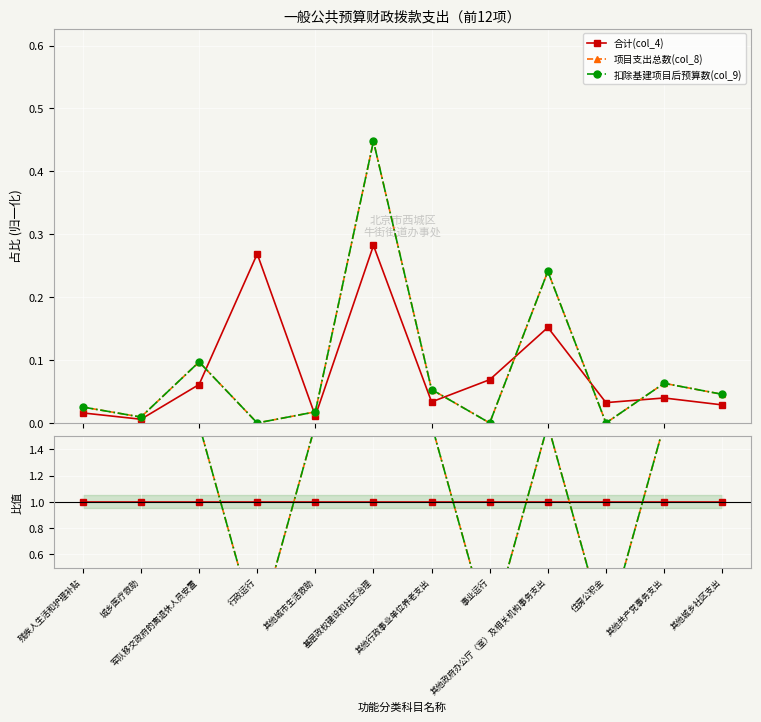

The 合计(col_4) series shows 1.0 at 住房公积金. True or false?

True